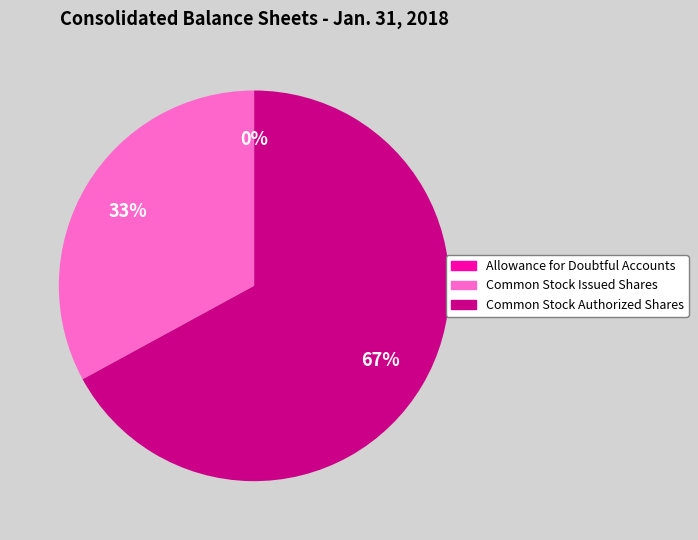

What is the largest slice in the pie chart?

Common Stock Authorized Shares